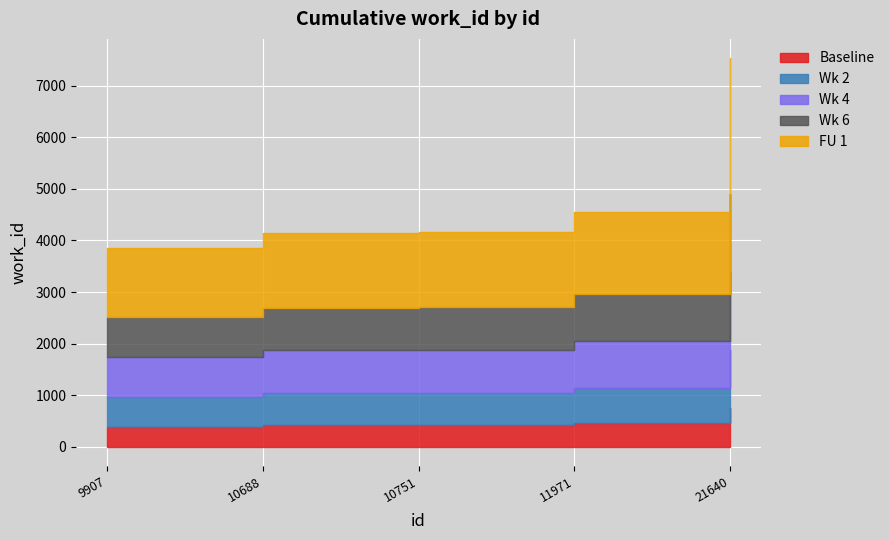

Rank the categories by value from highest to lowest.

21640, 11971, 10751, 10688, 9907